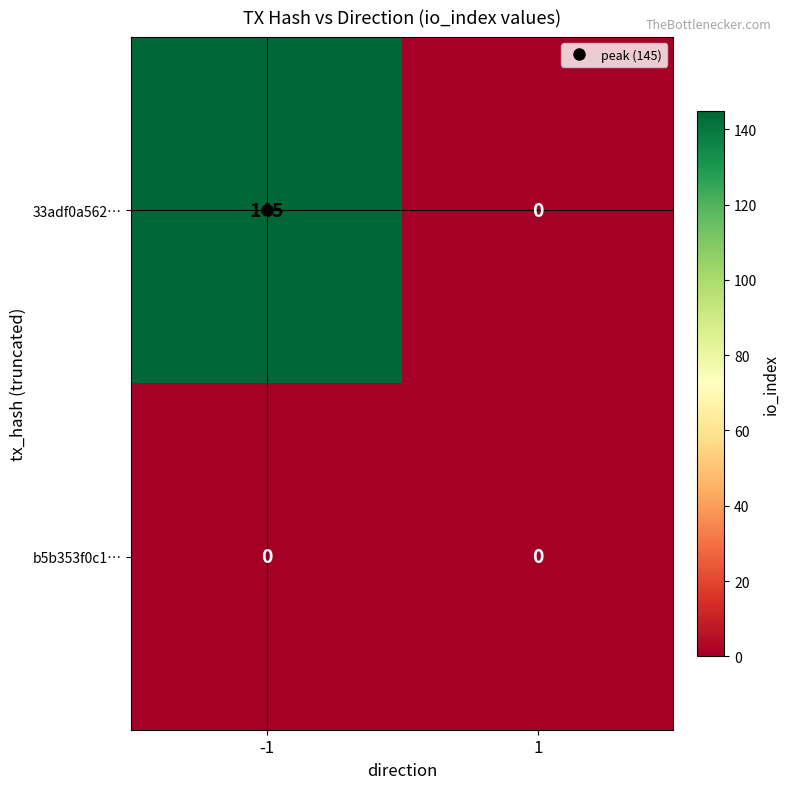

At which category is the sum across all series the highest?

-1